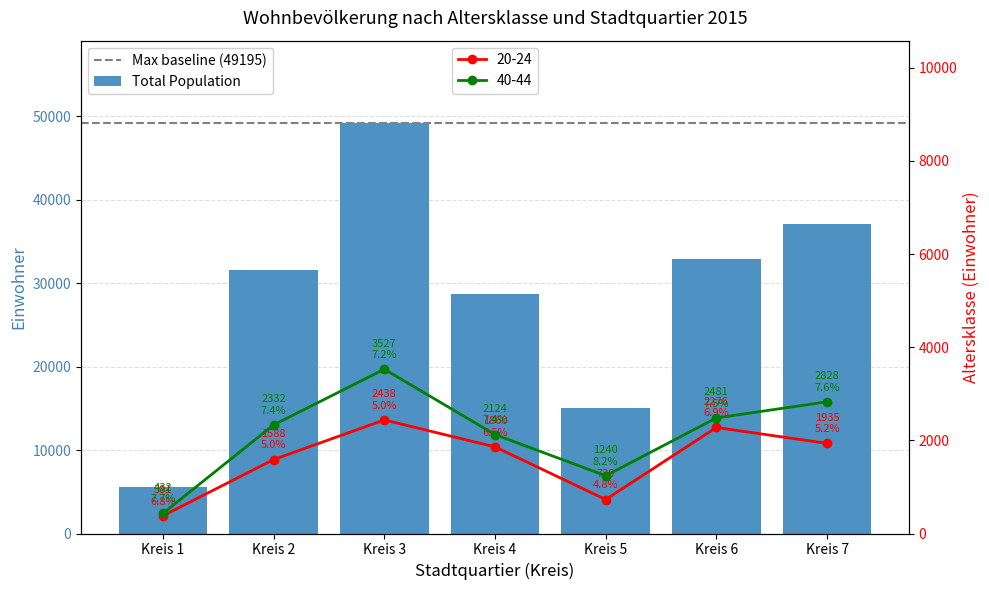

Reading left to right, what are all the values shown in this chart?

Total: Kreis 1=5617	Kreis 2=31603	Kreis 3=49195	Kreis 4=28701	Kreis 5=15065	Kreis 6=32867	Kreis 7=37053
20-24: Kreis 1=381	Kreis 2=1588	Kreis 3=2438	Kreis 4=1860	Kreis 5=730	Kreis 6=2276	Kreis 7=1935
40-44: Kreis 1=432	Kreis 2=2332	Kreis 3=3527	Kreis 4=2124	Kreis 5=1240	Kreis 6=2481	Kreis 7=2828